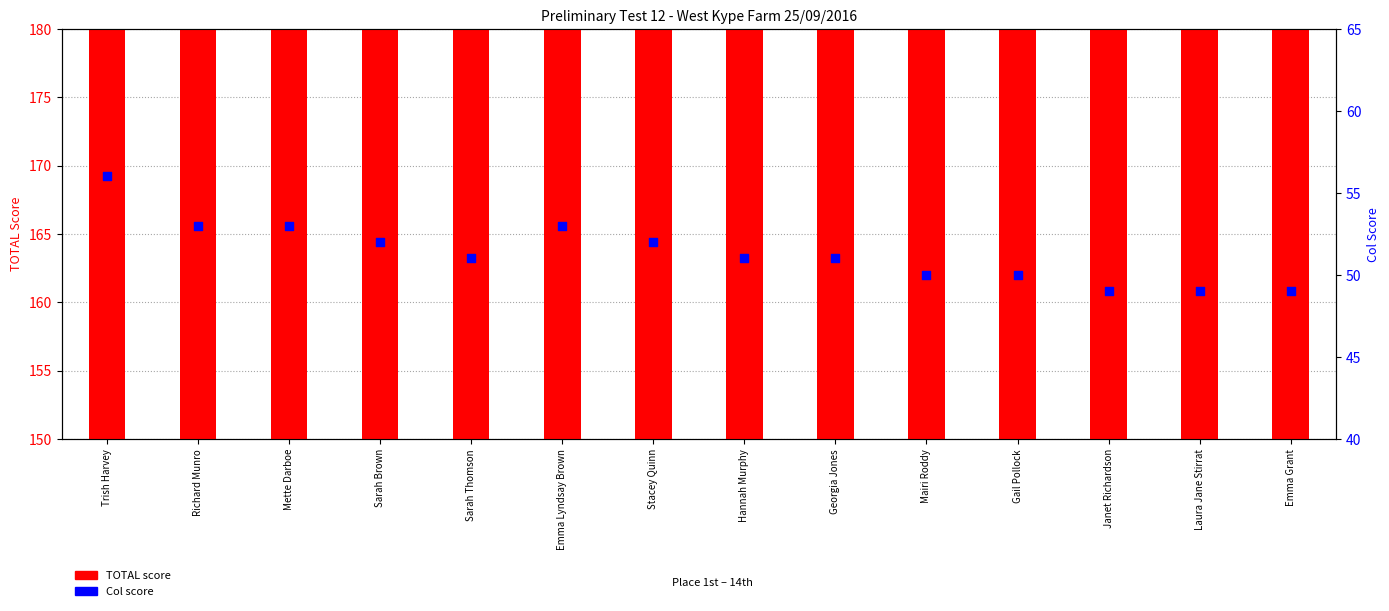

What is the total value across all series at Mette Darboe?

217.5